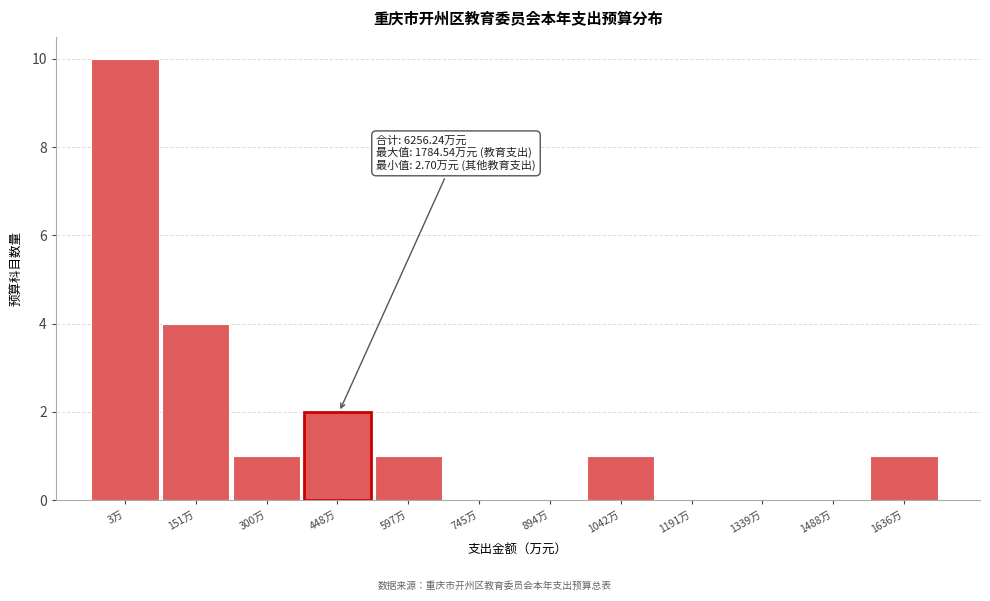

Reading left to right, list all the values displayed in this chart.

3万=10	151万=4	300万=1	448万=2	597万=1	745万=0	894万=0	1042万=1	1191万=0	1339万=0	1488万=0	1636万=1